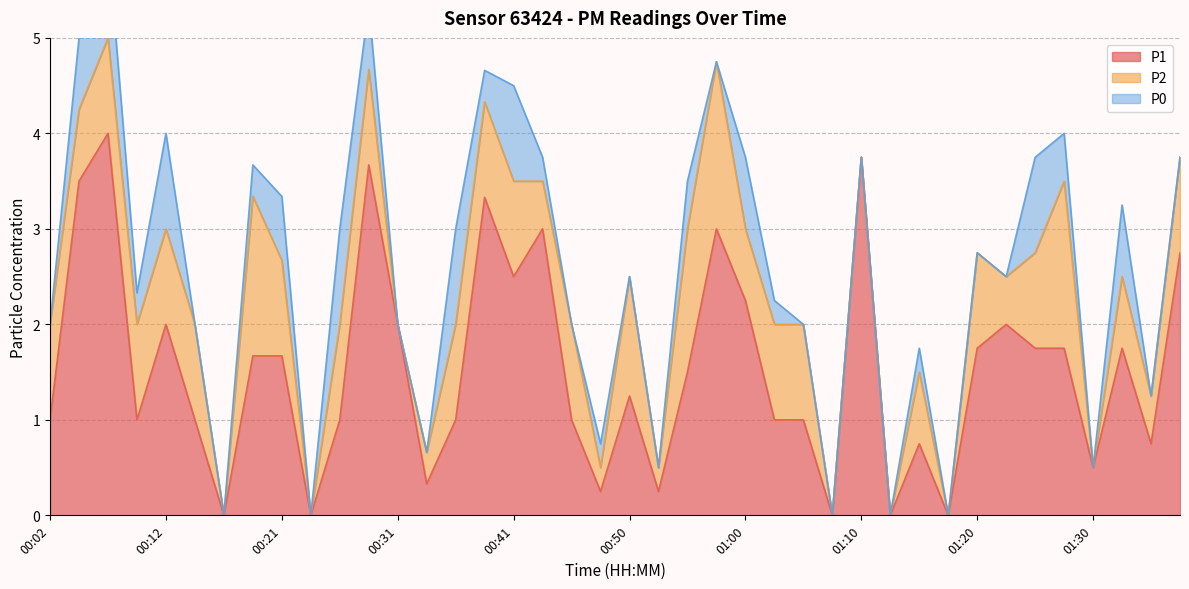

Does the chart display data point markers on the line(s)?

No